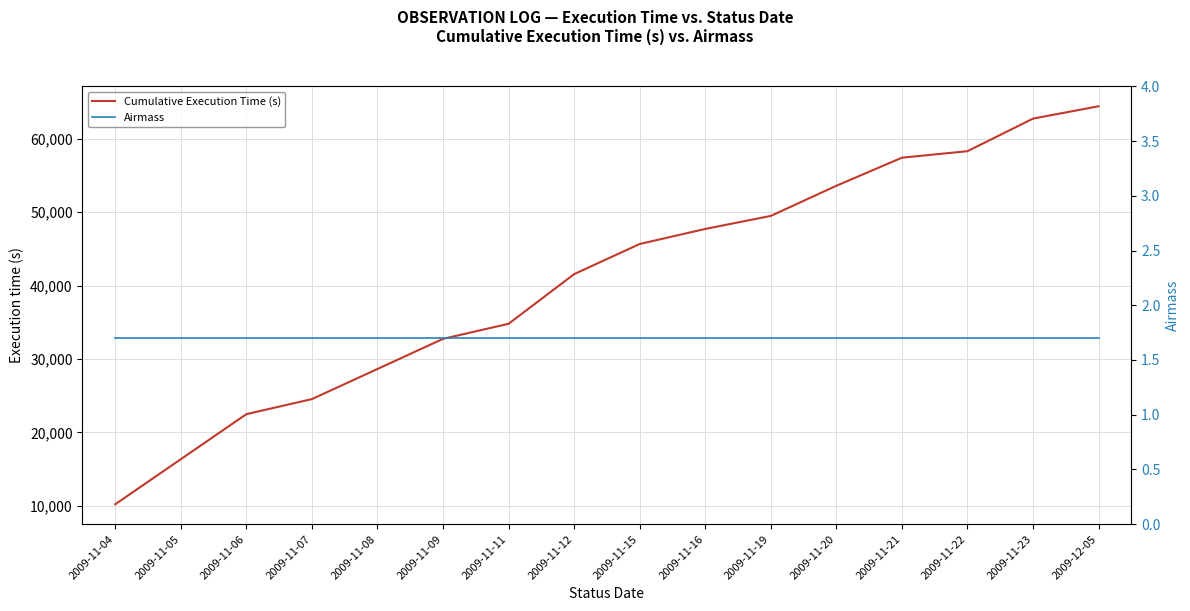

The Cumulative Execution Time (s) series shows 36092.0 at 2009-11-22. True or false?

False